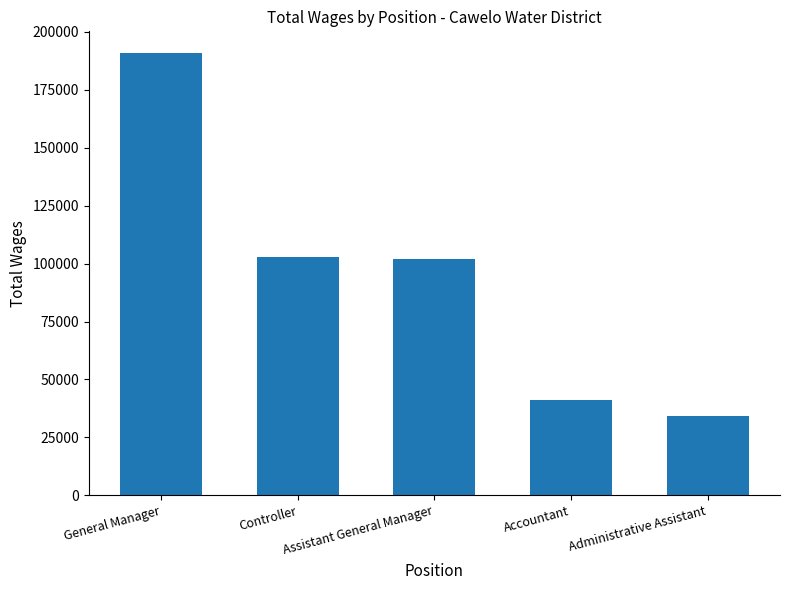

How many categories are shown in the chart?

5